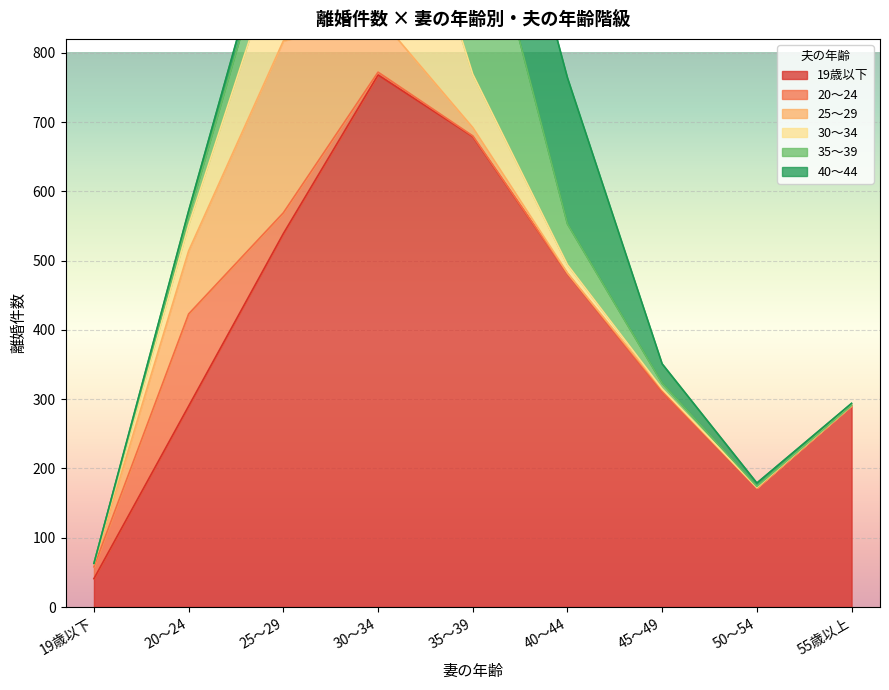

Reading left to right, list all the values displayed in this chart.

19歳以下: 19歳以下=41	20～24=290	25～29=539	30～34=768	35～39=679	40～44=481	45～49=311	50～54=172	55歳以上=291
20～24: 19歳以下=17	20～24=133	25～29=30	30～34=4	35～39=1	40～44=0	45～49=0	50～54=0	55歳以上=0
25～29: 19歳以下=4	20～24=91	25～29=248	30～34=81	35～39=12	40～44=1	45～49=3	50～54=0	55歳以上=0
30～34: 19歳以下=1	20～24=37	25～29=151	30～34=351	35～39=77	40～44=12	45～49=1	50～54=1	55歳以上=0
35～39: 19歳以下=0	20～24=13	25～29=68	30～34=216	35～39=307	40～44=59	45～49=8	50～54=1	55歳以上=0
40～44: 19歳以下=0	20～24=8	25～29=21	30～34=77	35～39=199	40～44=211	45～49=28	50～54=5	55歳以上=3